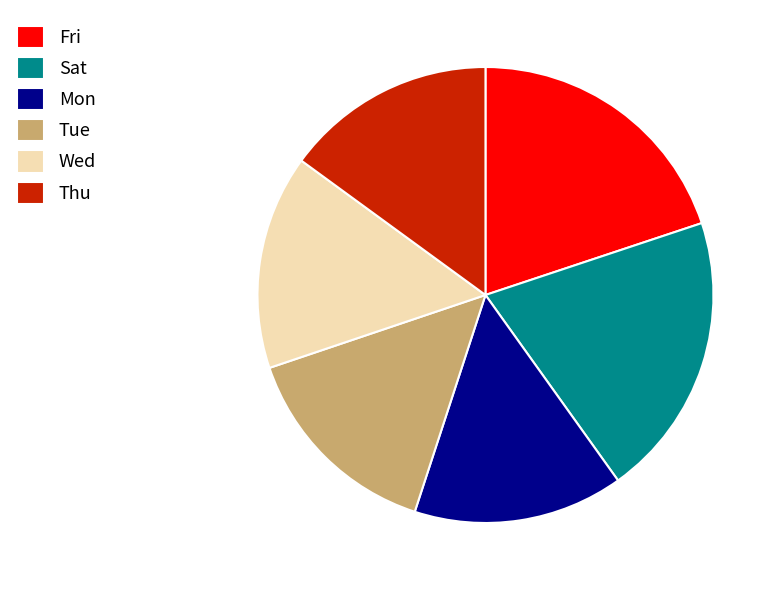

Is the sum of Thu and Sat greater than half?

No